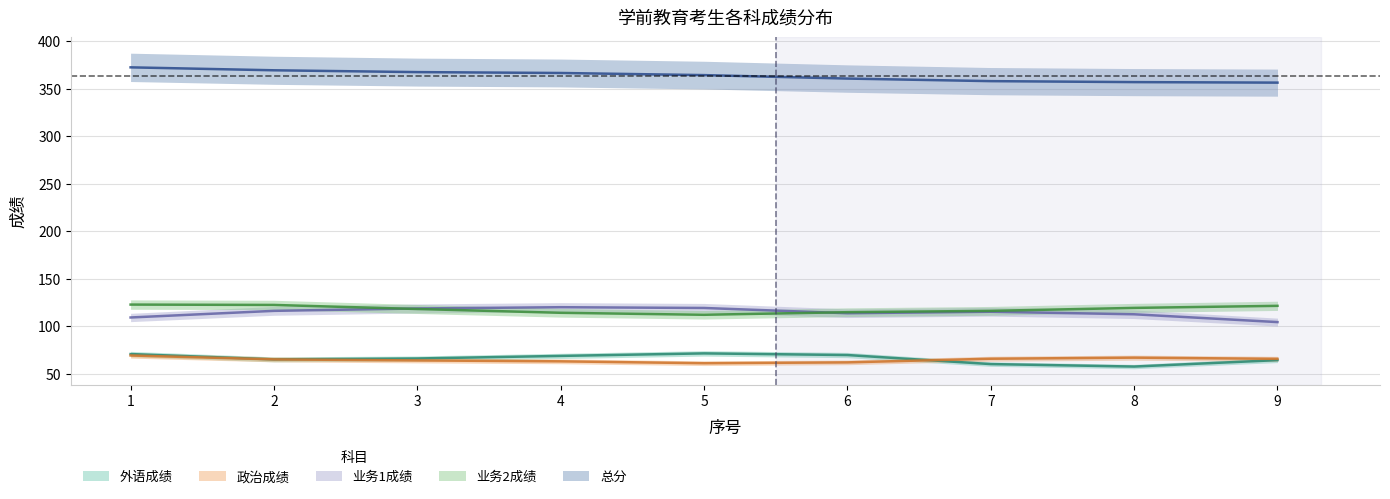

True or false: 业务2成绩 and 政治成绩 cross at least once.

False